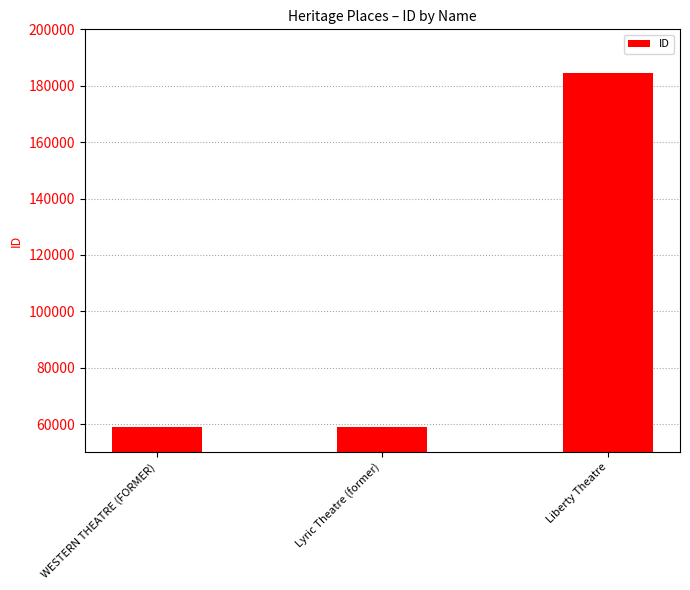

What position from the left is Liberty Theatre?

3